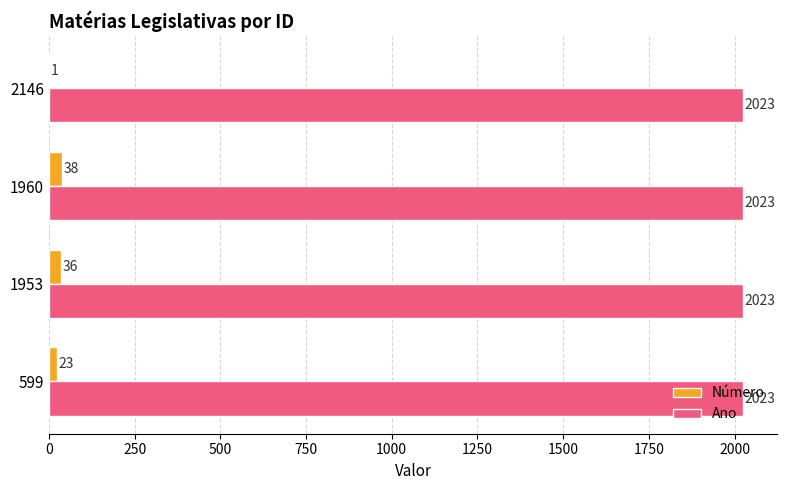

Count the number of data series in this chart.

2